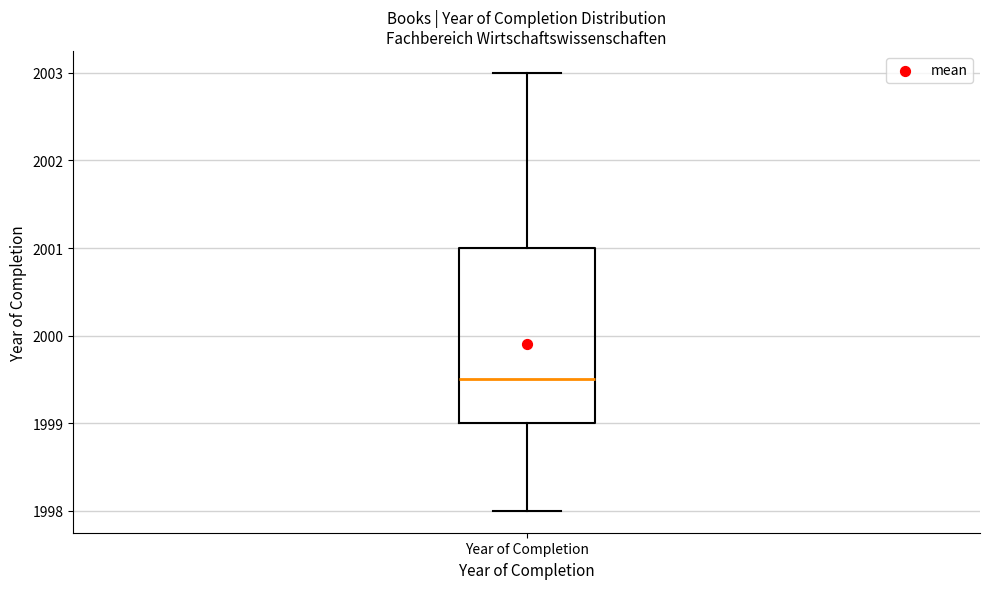

Read this box plot against the y-axis: the position of the median line, the range covered by the box, and the ends of both whiskers. The values are not printed on the chart, so give them approximately, as read against the axis.

median 1999.5, box 1999.0 to 2001.0, whiskers 1998.0 to 2003.0